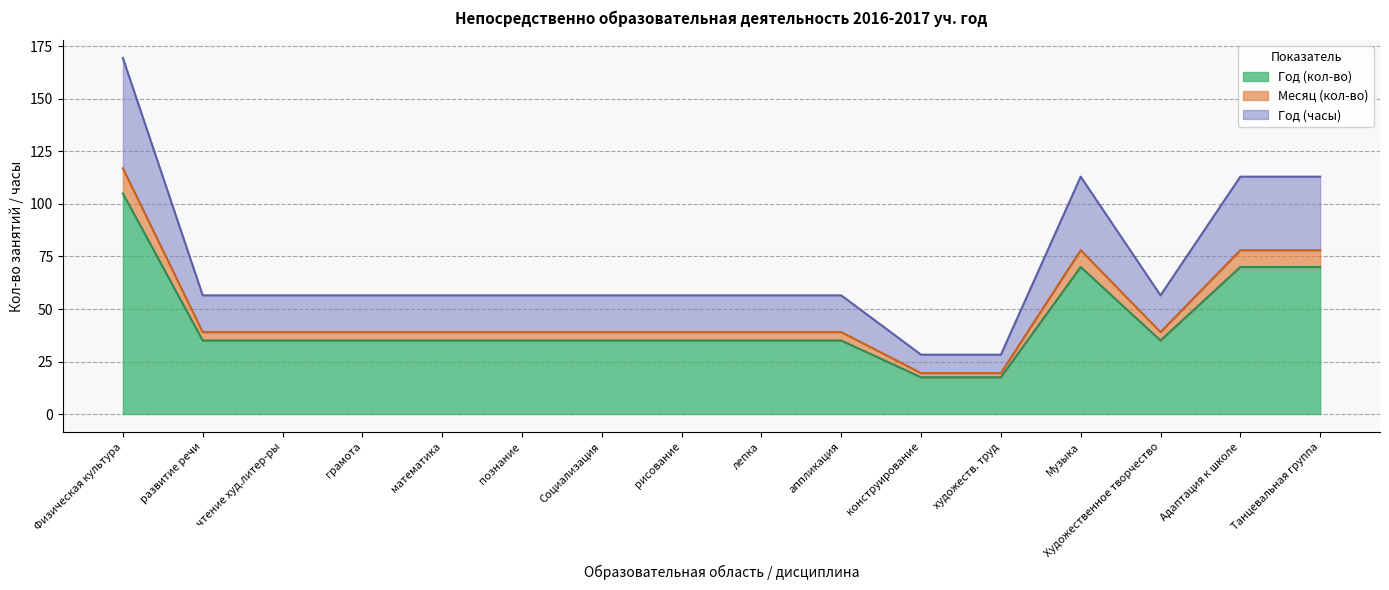

The value of Год (кол-во) at художеств. труд is 5.5. True or false?

False